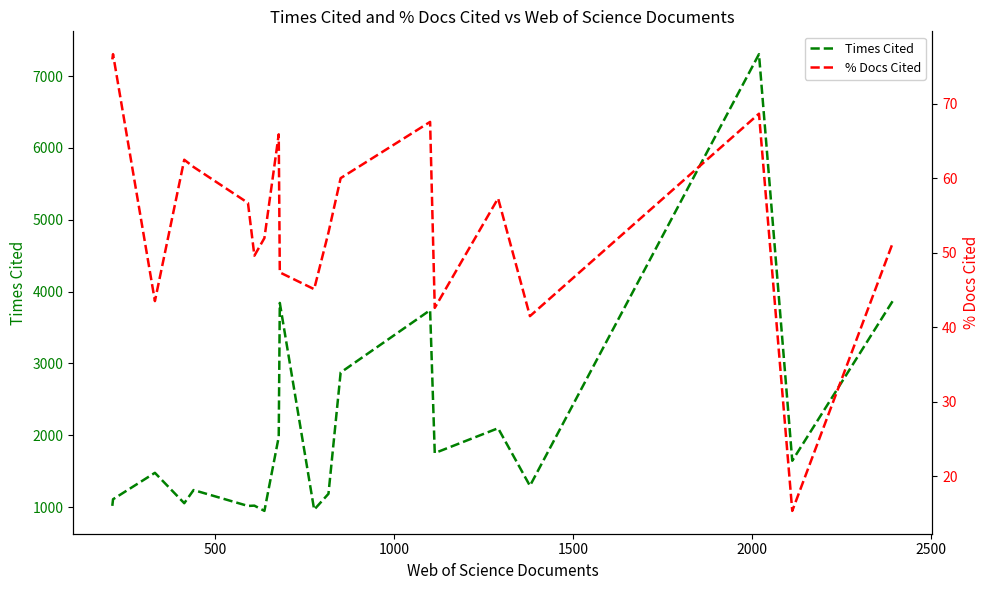

What is the lowest value of the Times Cited series?

946